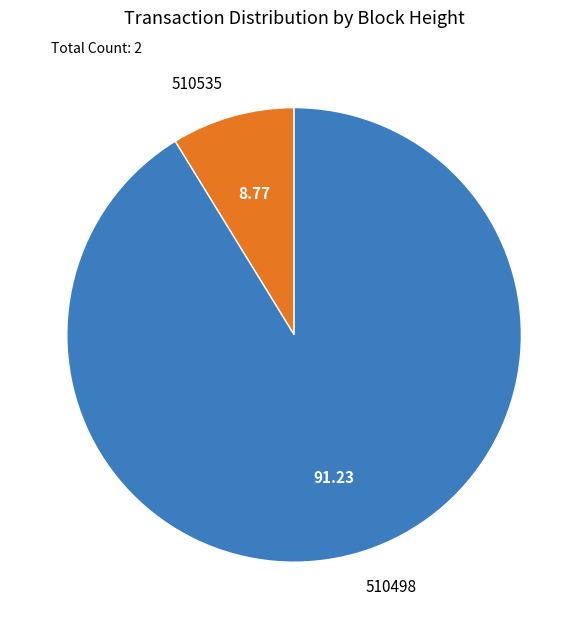

What is the smallest slice in the pie chart?

510535